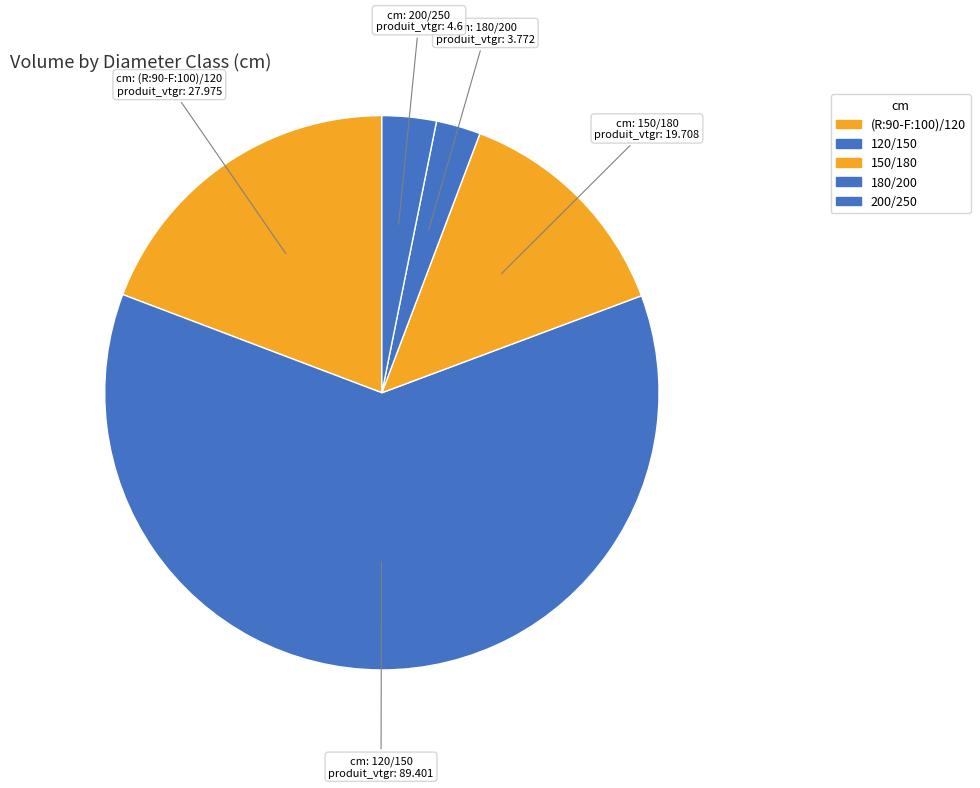

True or false: 200/250 accounts for 8% of the total.

False